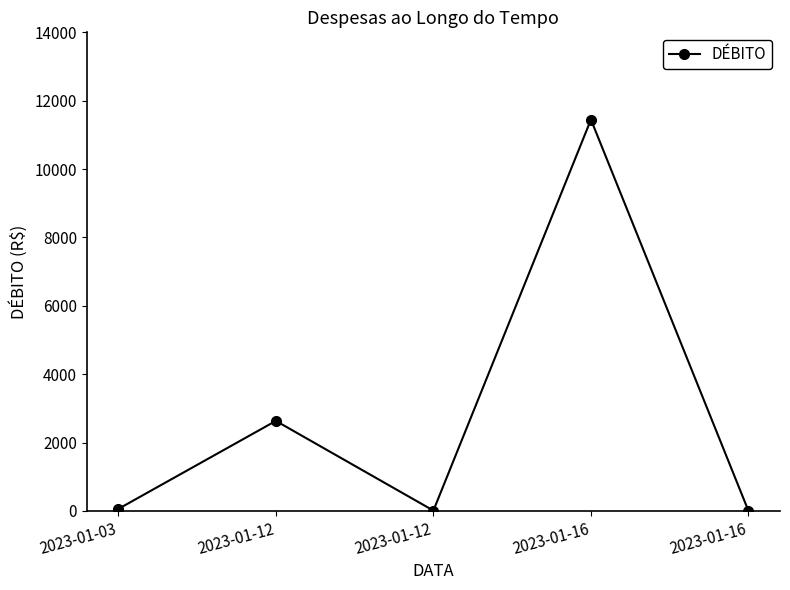

Reading right to left, list all the values displayed in this chart.

1.3	11447.8	11.5	2635.0	60.0